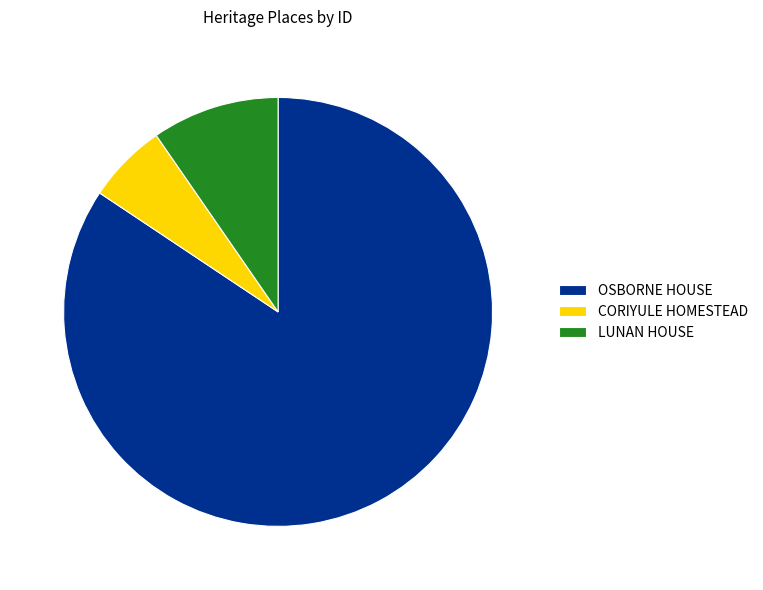

What is the ratio of the value at LUNAN HOUSE to the value at CORIYULE HOMESTEAD?

1.6